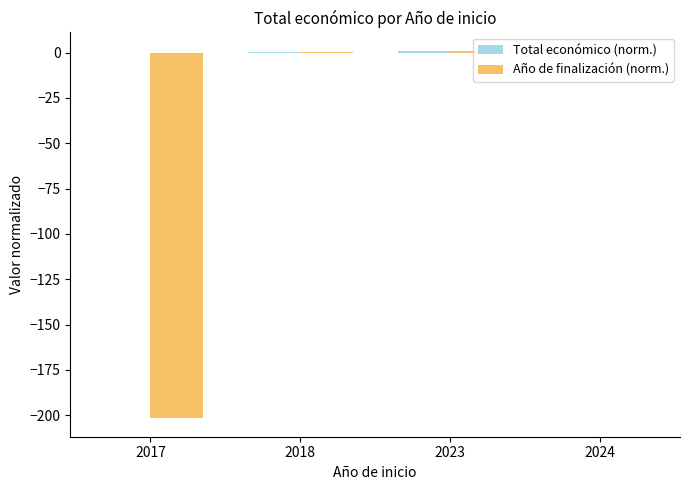

The value of Año de finalización (norm.) at 2017 is -68.7. True or false?

False